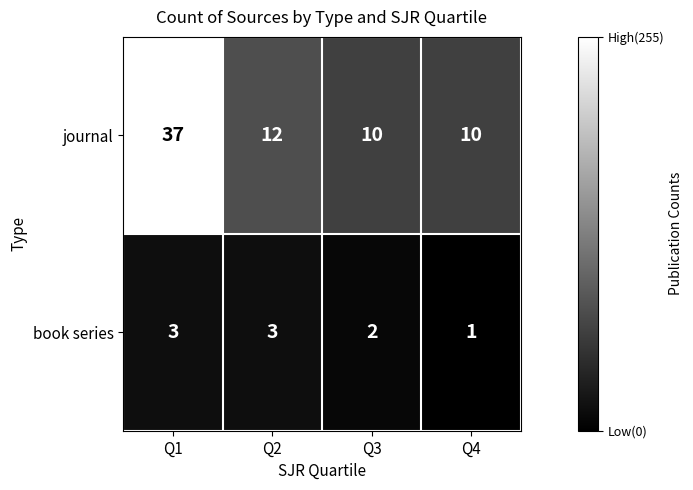

At which category is the sum across all series the highest?

Q1